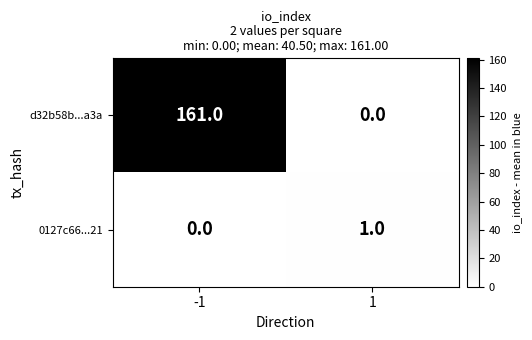

The value of 0127c66...21 at 1 is 0. True or false?

False